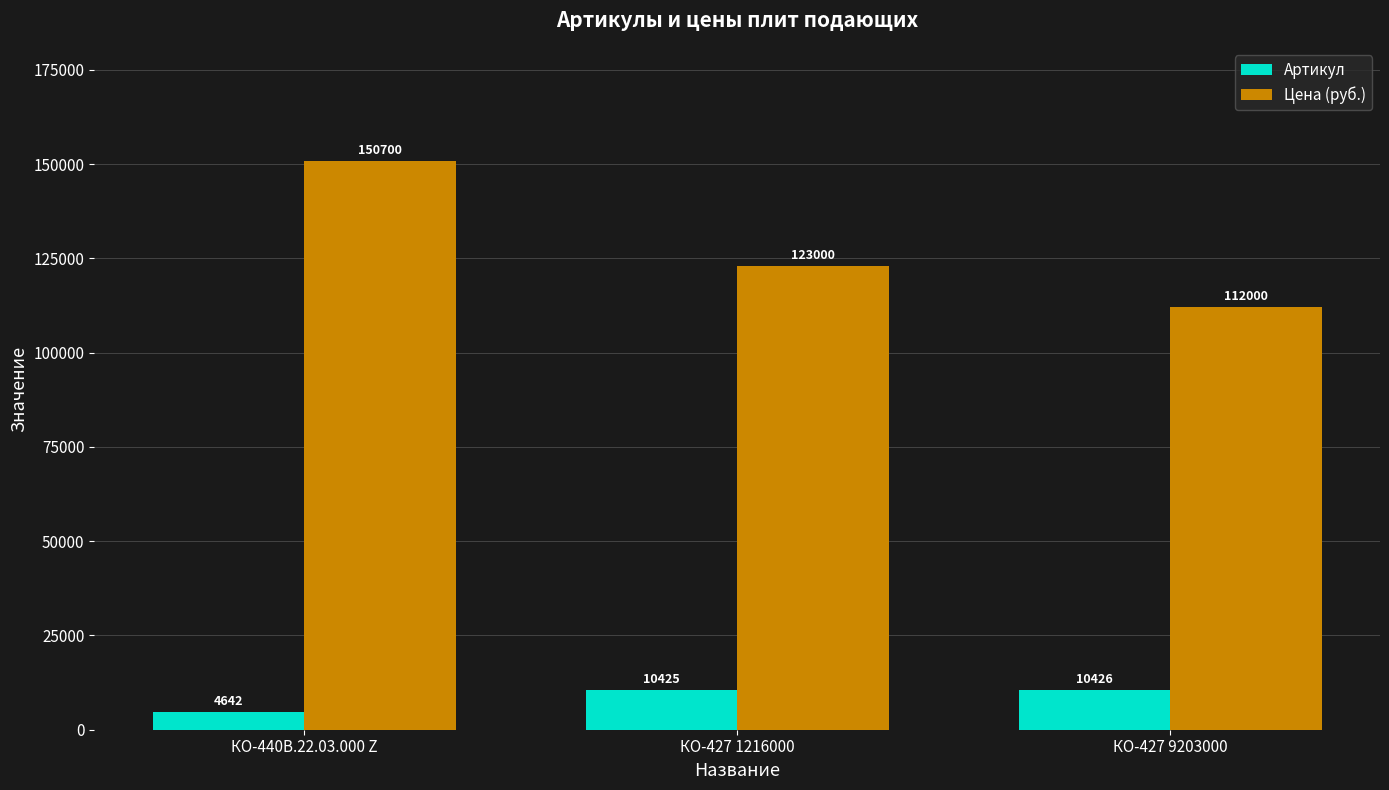

What is the difference between the Цена (руб.) values at КО-427 1216000 and КО-440В.22.03.000 Z?

27700